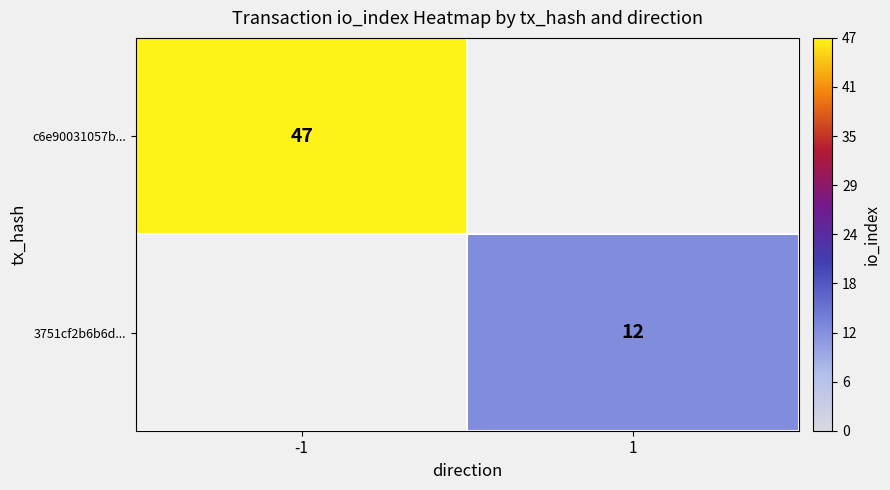

The value of 3751cf2b6b6d... at 1 is 12. True or false?

True